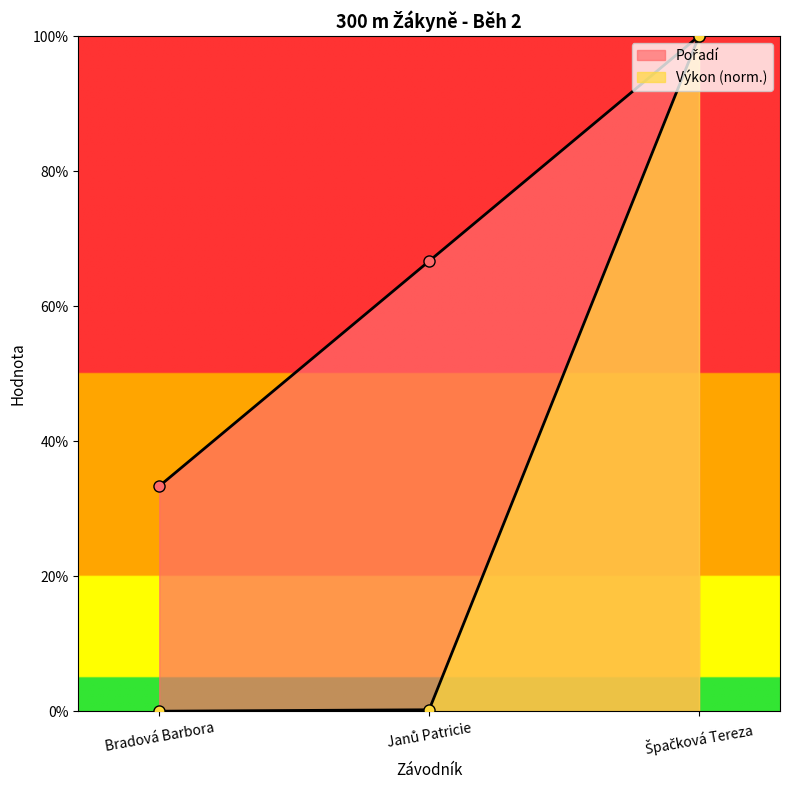

How many lines are shown in the chart?

2